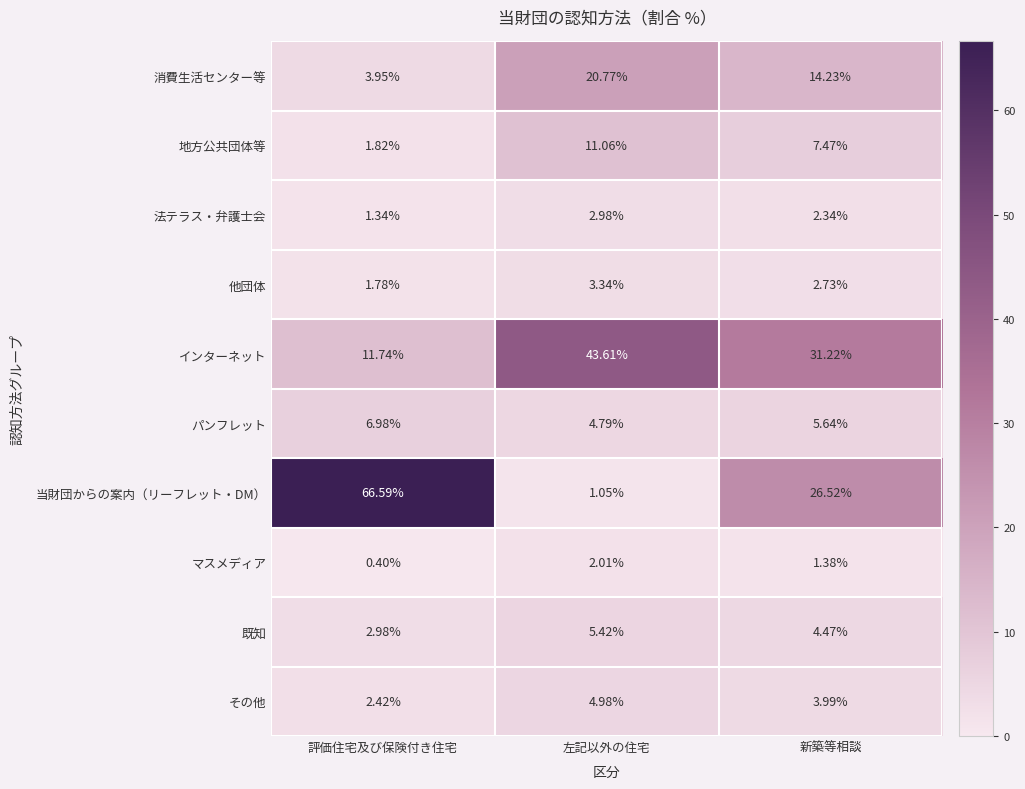

Which label corresponds to the smallest value in the chart?

評価住宅及び保険付き住宅